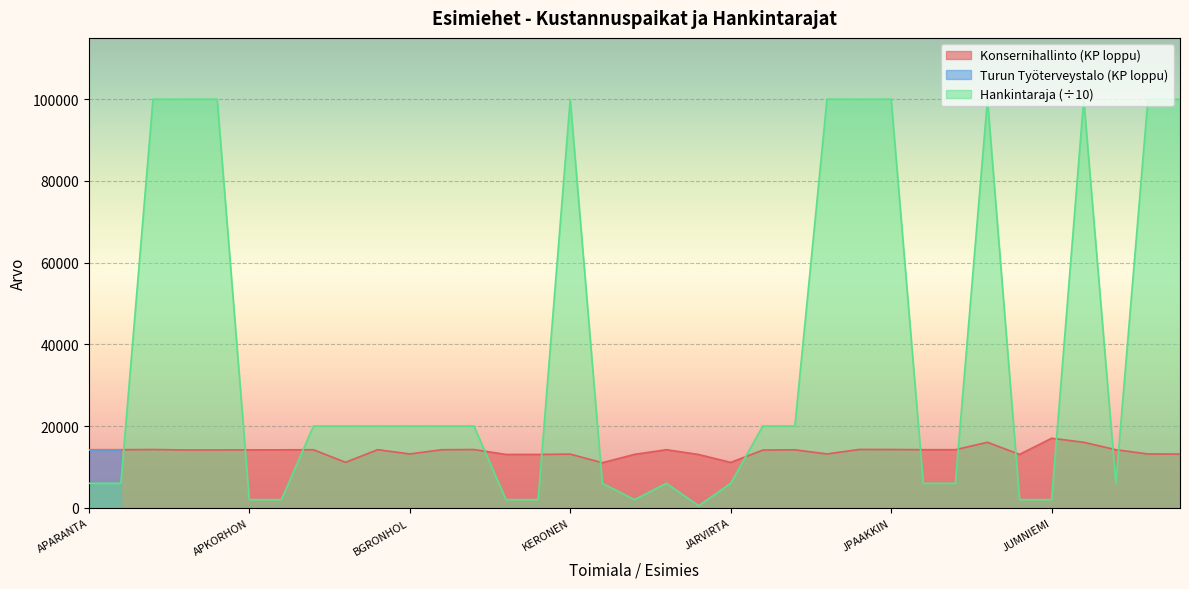

True or false: Hankintaraja (÷10) and Konsernihallinto (KP loppu) cross at least once.

True